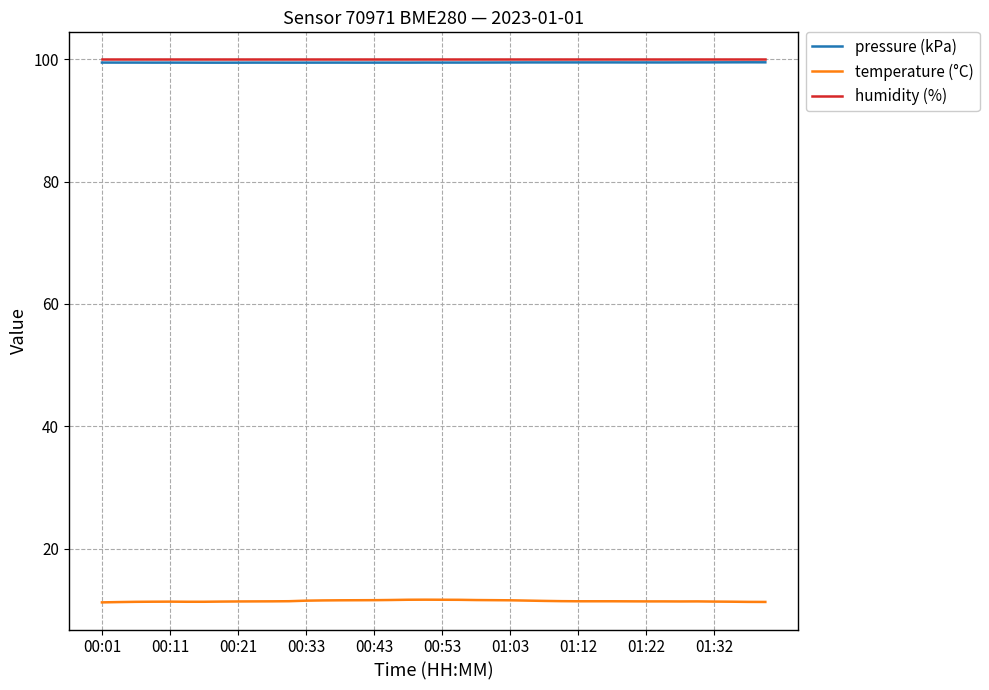

True or false: pressure (kPa) and temperature (°C) intersect in this chart.

False